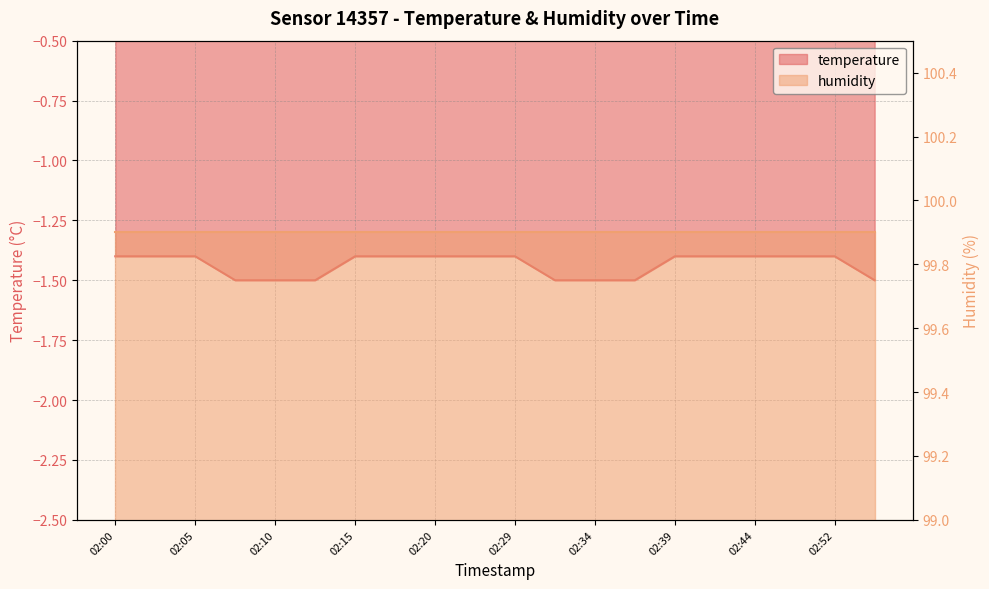

What is the value of the 10th point from the left?

-1.4